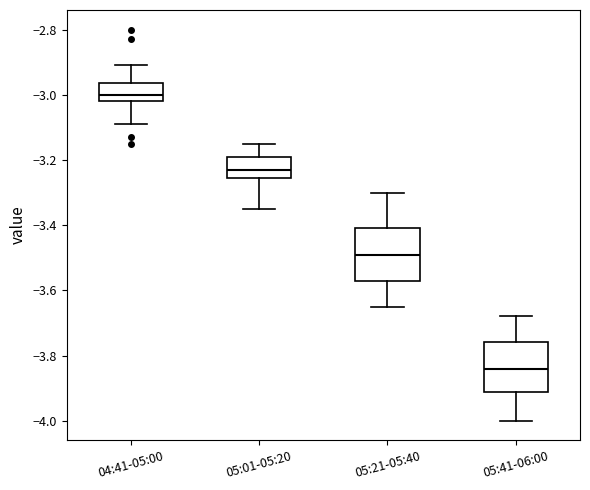

Which box has the lowest median line?

05:41-06:00